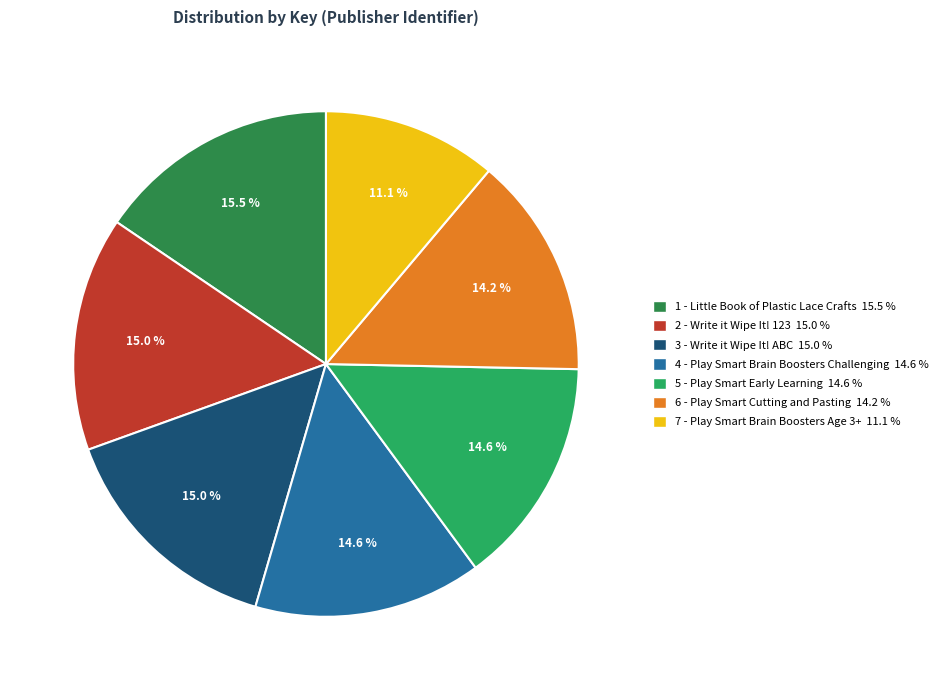

Which category has the biggest portion of the pie?

1 - Little Book of Plastic Lace Crafts